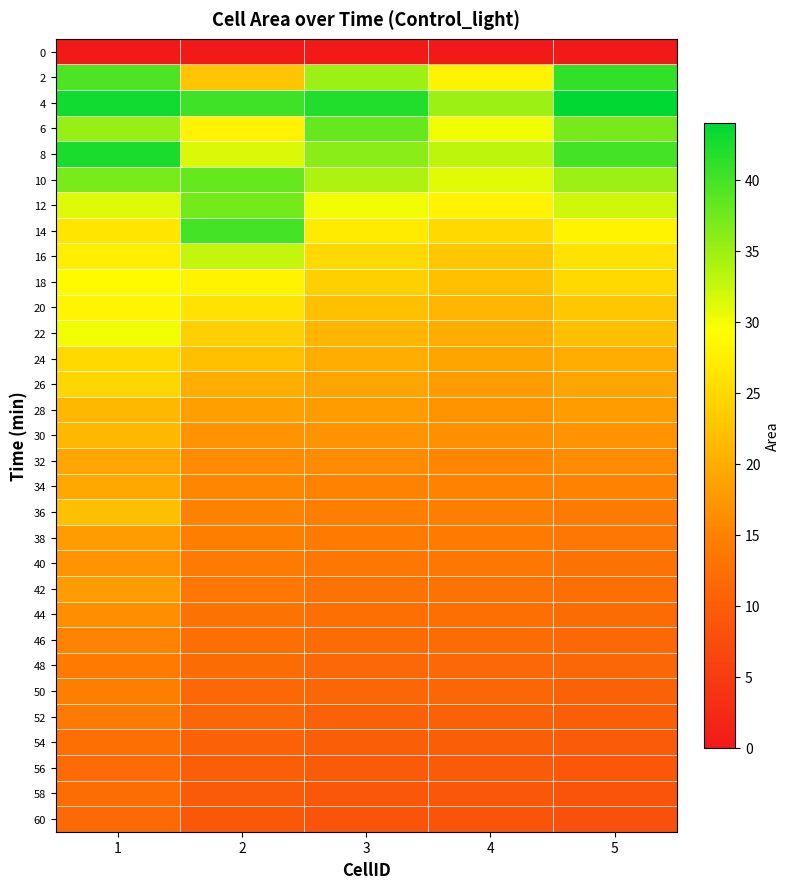

Reading right to left, extract all data points from this chart.

0: 5=0.0	4=0.0	3=0.0	2=0.0	1=0.0
2: 5=41.0	4=28.0	3=35.0	2=22.7	1=39.4
4: 5=44.0	4=35.0	3=42.0	2=40.2	1=43.0
6: 5=37.0	4=30.0	3=38.0	2=28.0	1=35.3
8: 5=40.0	4=33.0	3=36.0	2=31.4	1=42.3
10: 5=35.0	4=31.0	3=34.0	2=38.0	1=36.9
12: 5=32.0	4=28.0	3=30.0	2=37.2	1=31.3
14: 5=28.0	4=25.0	3=27.0	2=39.9	1=26.3
16: 5=26.0	4=23.0	3=25.0	2=32.8	1=27.5
18: 5=25.0	4=22.0	3=24.0	2=28.0	1=28.7
20: 5=23.0	4=21.0	3=22.0	2=26.0	1=28.2
22: 5=22.0	4=20.0	3=21.0	2=24.0	1=30.0
24: 5=20.0	4=19.0	3=20.0	2=22.0	1=25.1
26: 5=19.0	4=18.0	3=19.0	2=20.0	1=24.7
28: 5=18.0	4=17.0	3=18.0	2=18.5	1=21.3
30: 5=17.0	4=16.5	3=17.0	2=17.0	1=21.2
32: 5=16.0	4=15.5	3=16.0	2=16.0	1=19.1
34: 5=15.0	4=15.0	3=15.0	2=15.5	1=19.4
36: 5=14.0	4=14.5	3=14.5	2=15.0	1=22.1
38: 5=13.5	4=14.0	3=14.0	2=14.5	1=18.0
40: 5=13.0	4=13.5	3=13.5	2=14.0	1=17.1
42: 5=12.5	4=13.0	3=13.0	2=13.5	1=18.2
44: 5=12.0	4=12.5	3=12.5	2=13.0	1=16.5
46: 5=11.5	4=12.0	3=12.0	2=12.5	1=15.0
48: 5=11.0	4=11.5	3=11.5	2=12.0	1=13.9
50: 5=10.5	4=11.0	3=11.0	2=11.5	1=14.6
52: 5=10.0	4=10.5	3=10.5	2=11.0	1=14.1
54: 5=9.5	4=10.0	3=10.0	2=10.5	1=12.5
56: 5=9.0	4=9.5	3=9.5	2=10.0	1=11.7
58: 5=8.5	4=9.0	3=9.0	2=9.5	1=12.1
60: 5=8.0	4=8.5	3=8.5	2=9.0	1=11.5